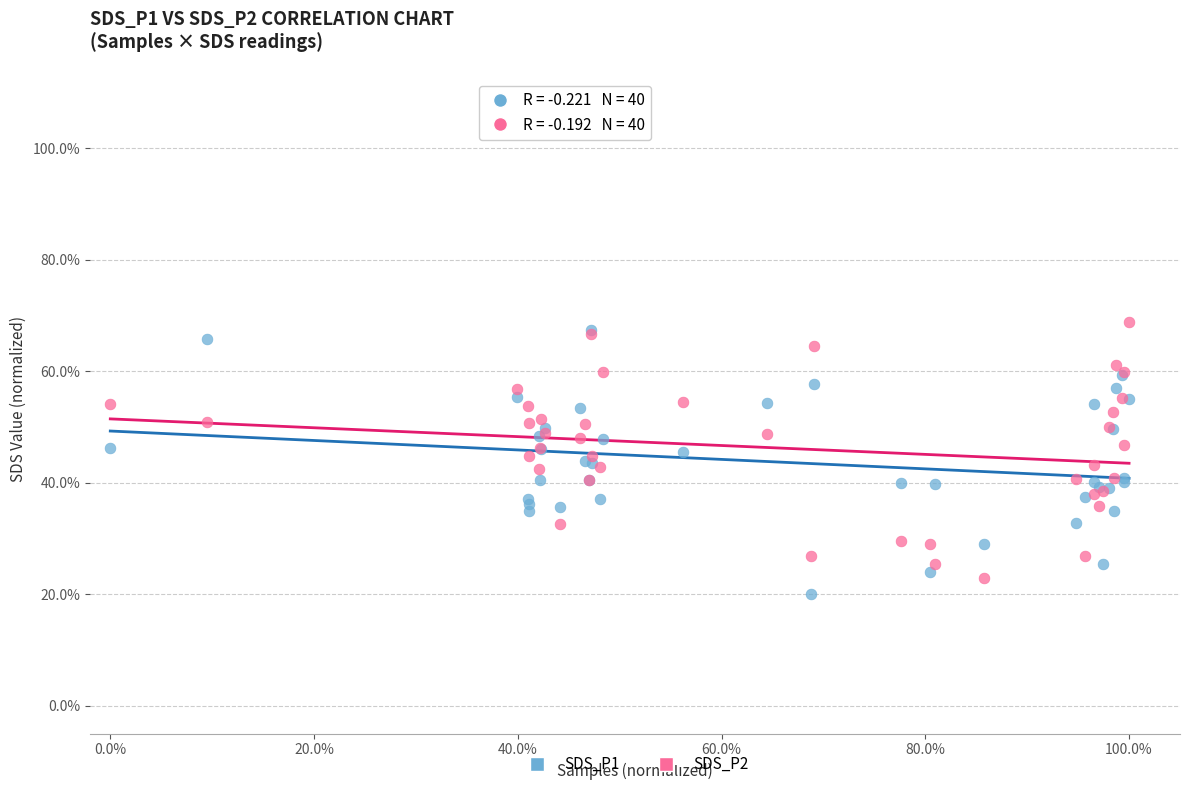

Which series reaches the minimum Y coordinate?

SDS_P1